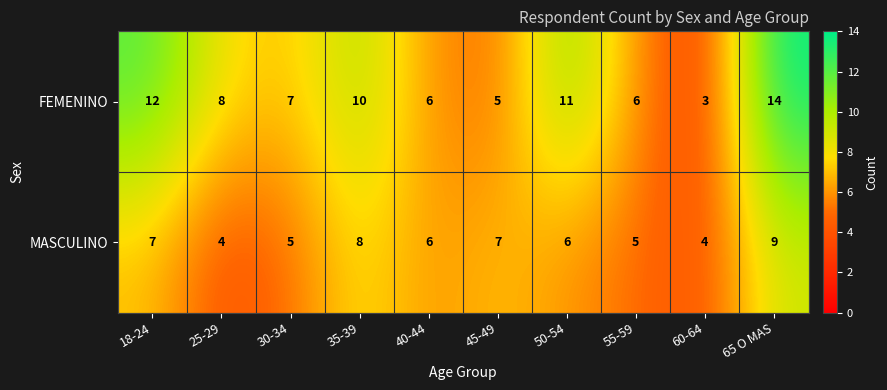

Rank the series by their maximum value, from highest to lowest.

FEMENINO, MASCULINO